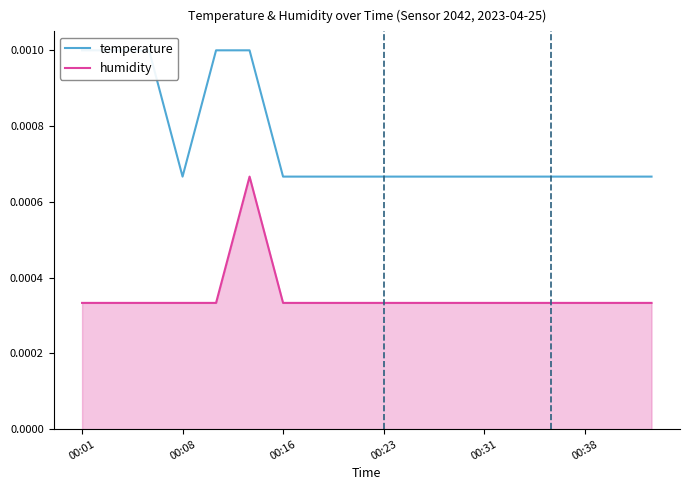

Count the number of data series in this chart.

2